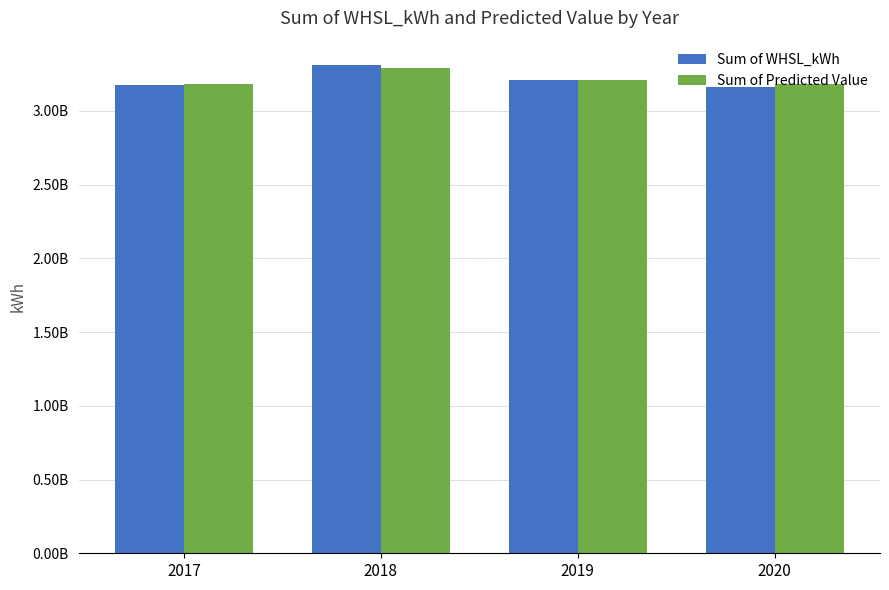

Reading left to right, transcribe all the data shown in this chart.

Sum of WHSL_kWh: 2017=3178422069.2	2018=3310791494.6	2019=3211003829.0	2020=3163553020.5
Sum of Predicted Value: 2017=3182918673.8	2018=3289226270.2	2019=3212200989.7	2020=3179424479.6